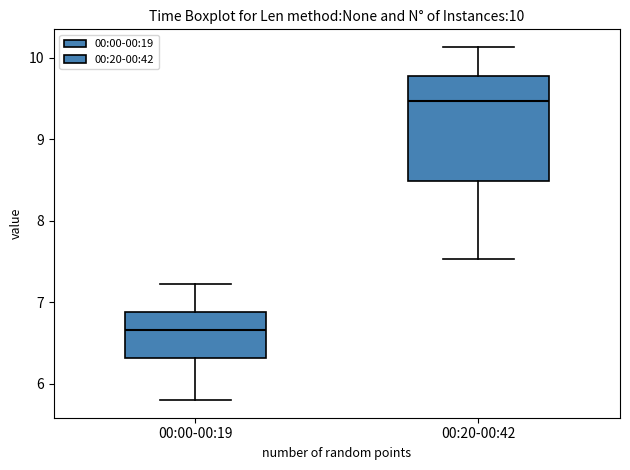

Which box's median line is the highest?

00:20-00:42